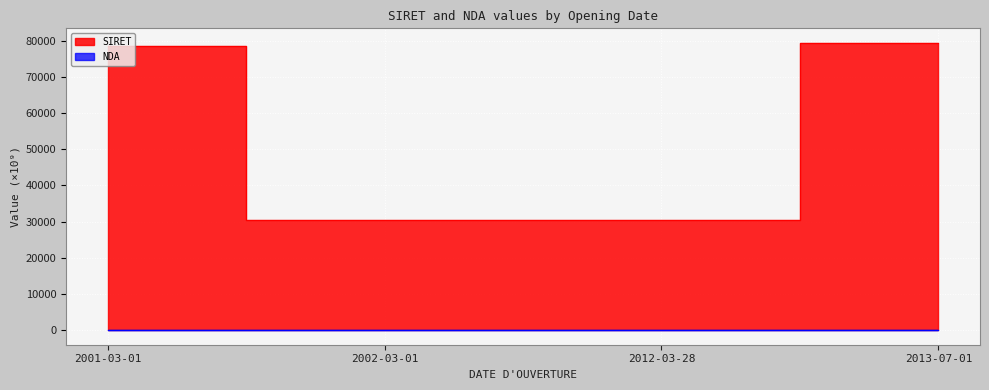

Which series has the largest range (max minus min)?

SIRET